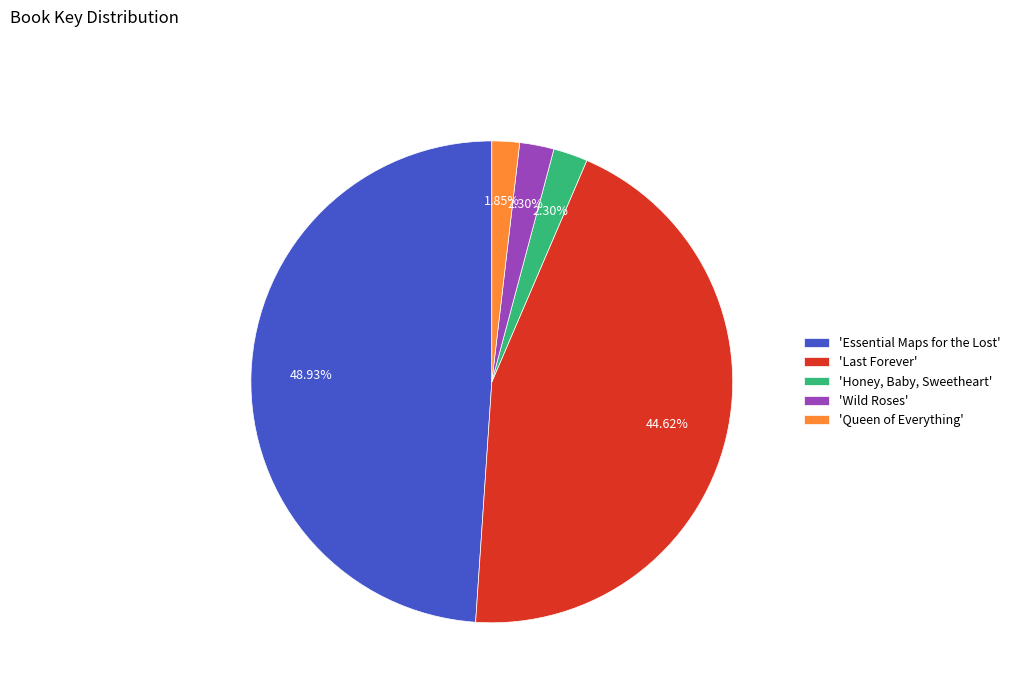

Is 'Queen of Everything' the majority of the pie?

No